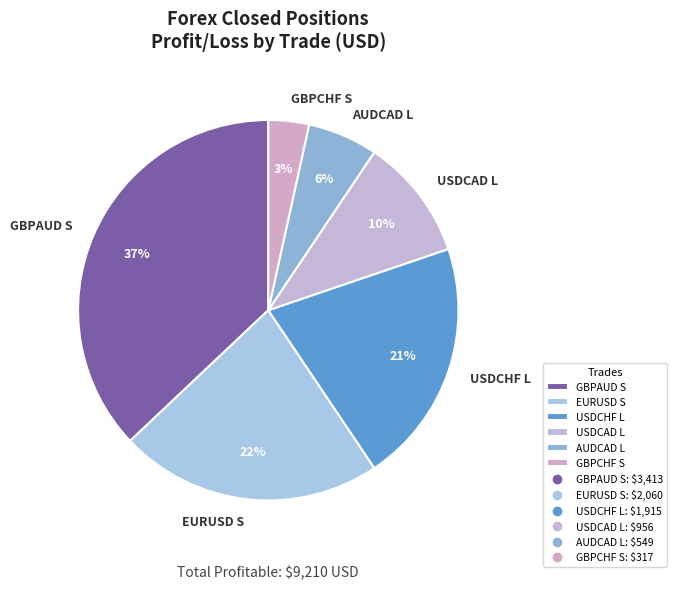

Which slice is the largest?

GBPAUD S